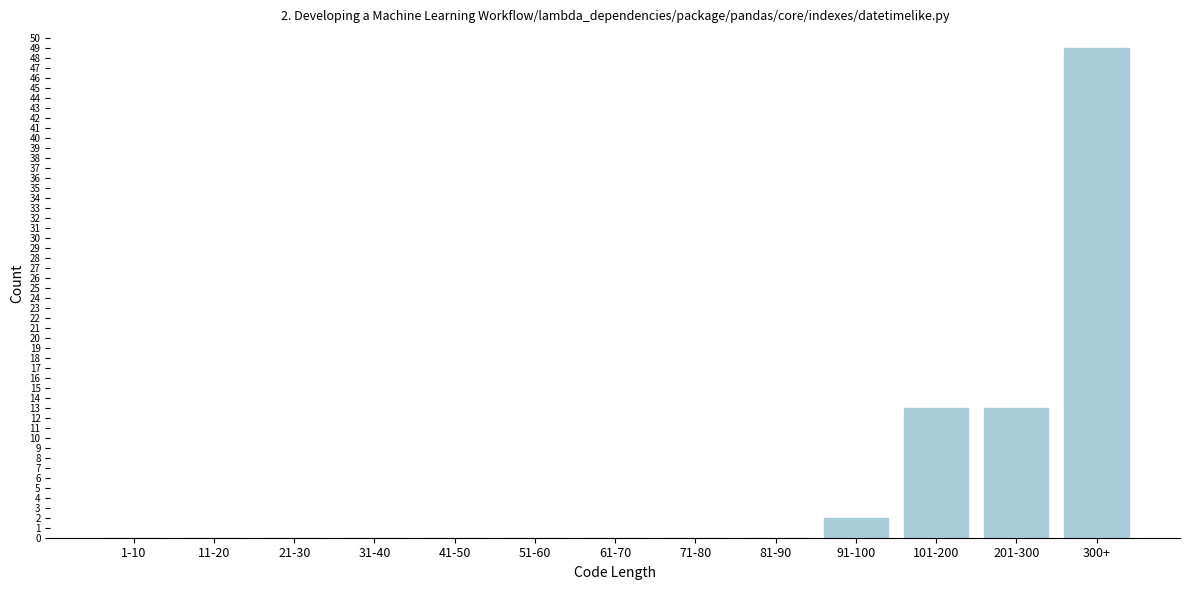

Reading right to left, extract all data points from this chart.

300+=49	201-300=13	101-200=13	91-100=2	81-90=0	71-80=0	61-70=0	51-60=0	41-50=0	31-40=0	21-30=0	11-20=0	1-10=0